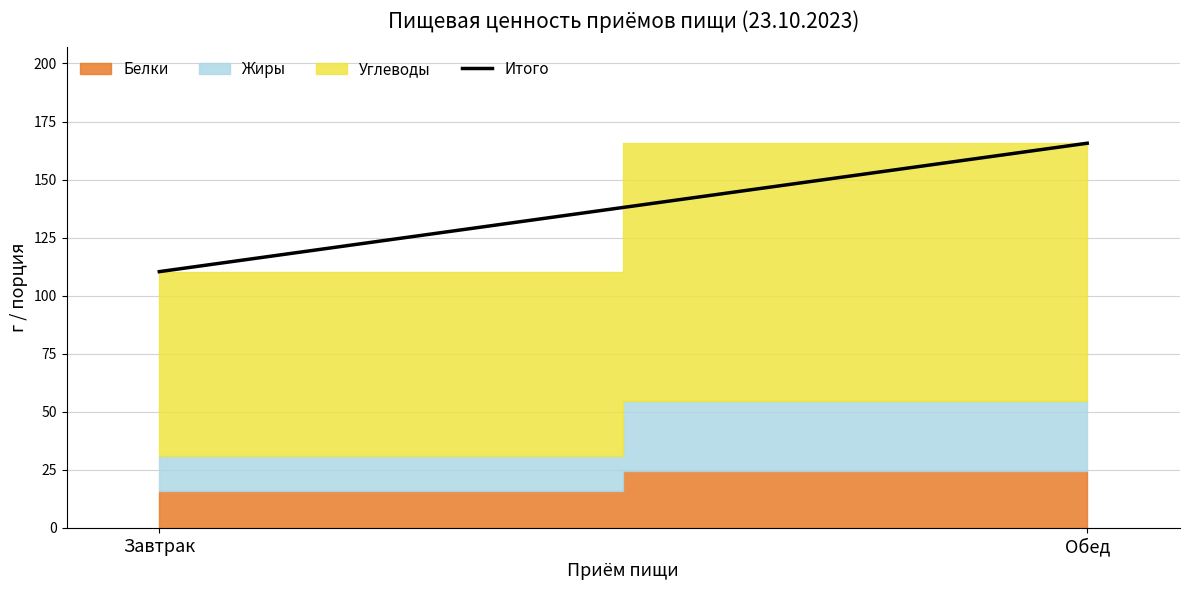

Rank the categories by value from highest to lowest.

Обед, Завтрак